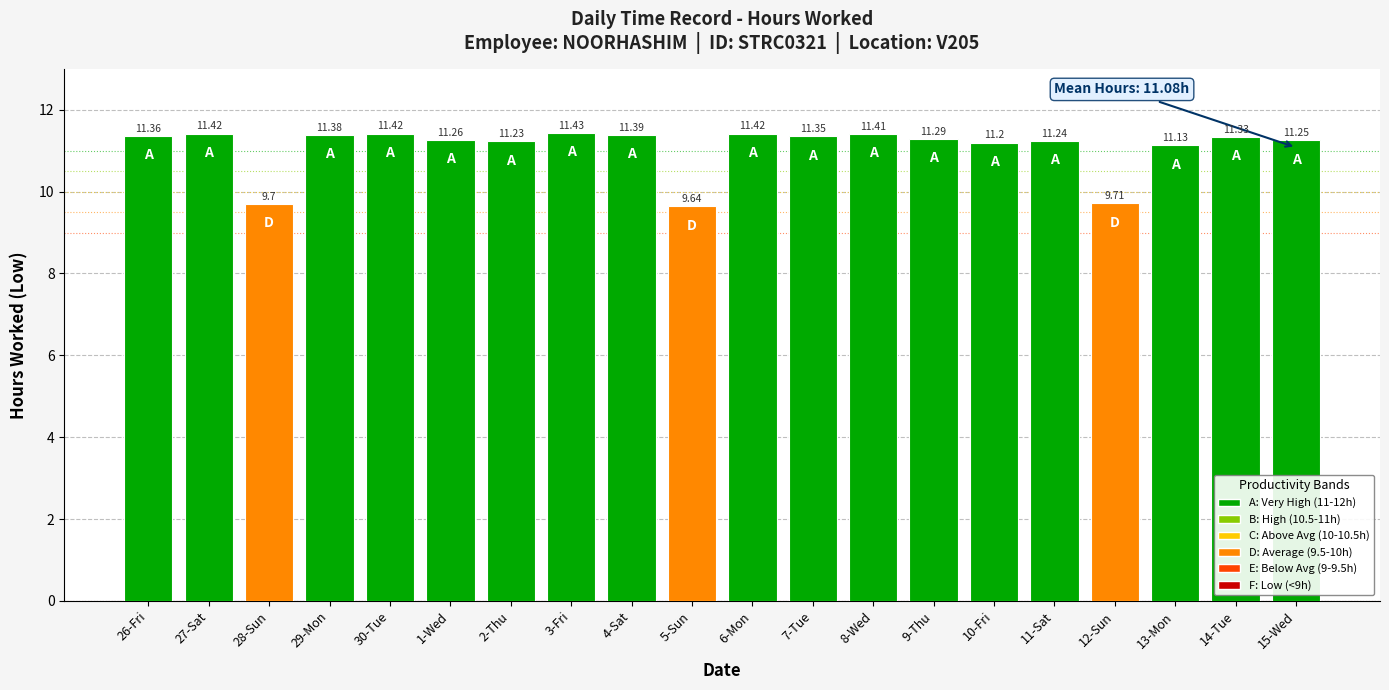

Count the number of data series in this chart.

1